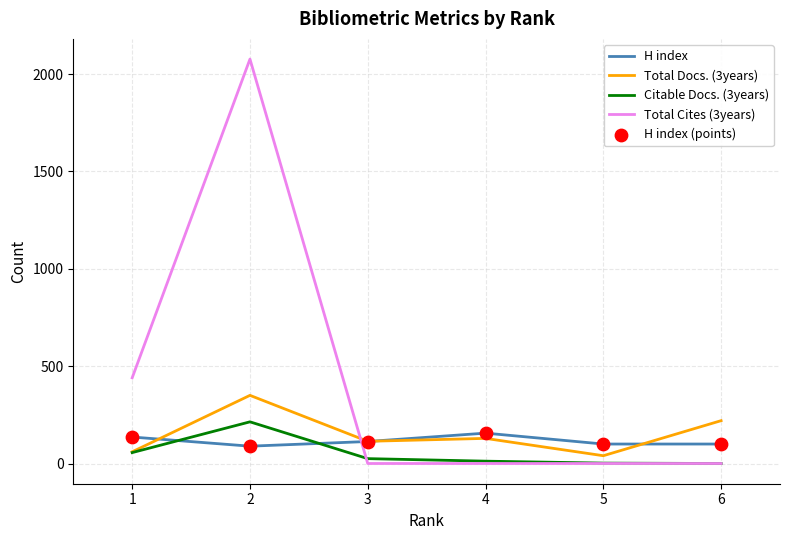

At how many categories does at least one series exceed 605?

1